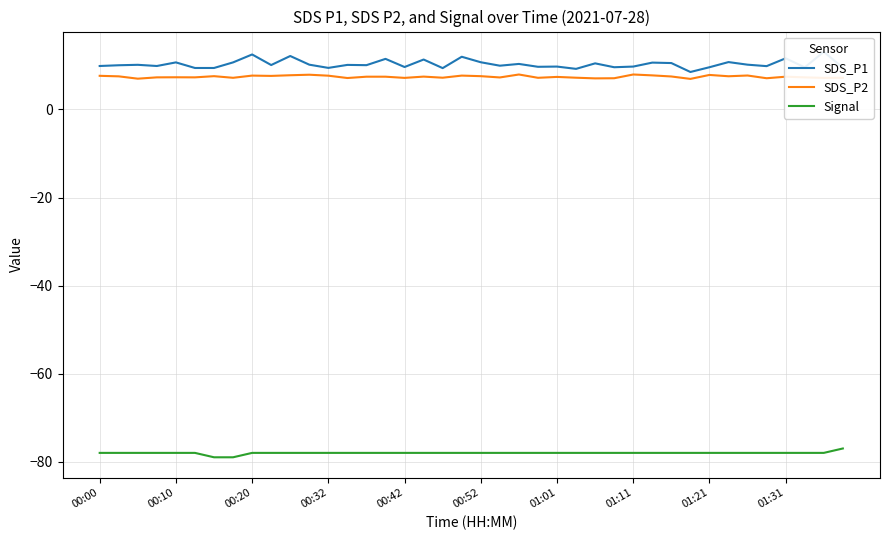

What is the minimum value for SDS_P2?

7.0